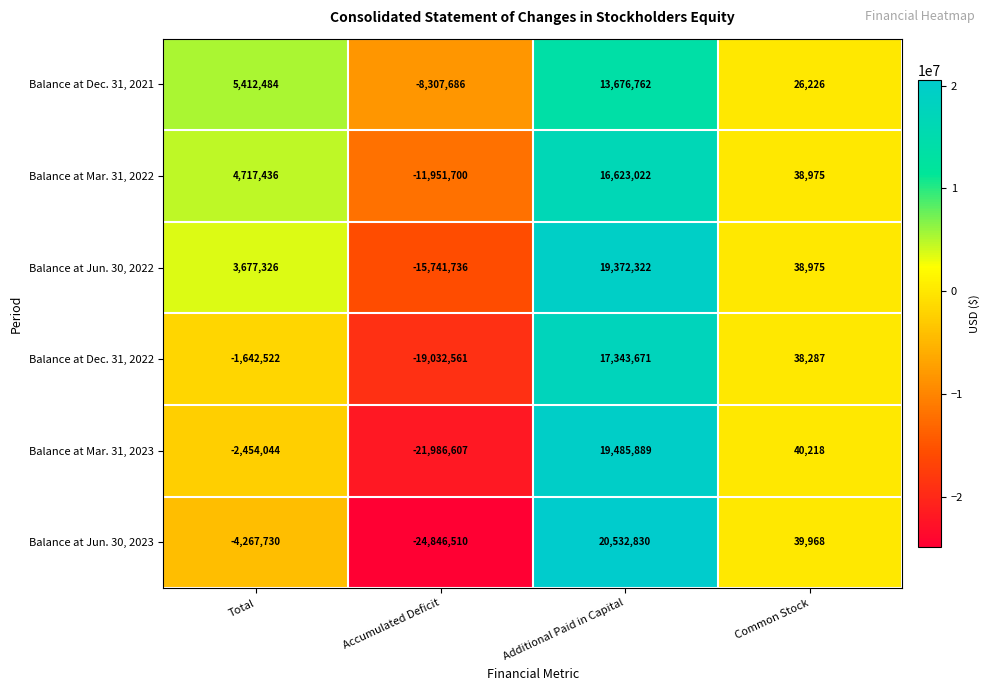

Which category has the highest value in the Balance at Dec. 31, 2022 series?

Additional Paid in Capital